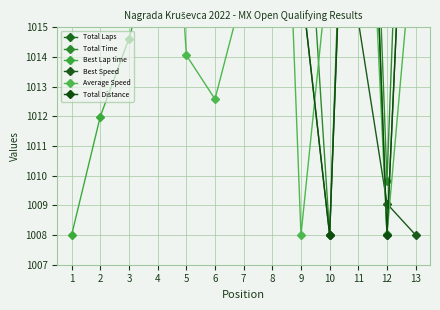

At which category is the sum across all series the highest?

8